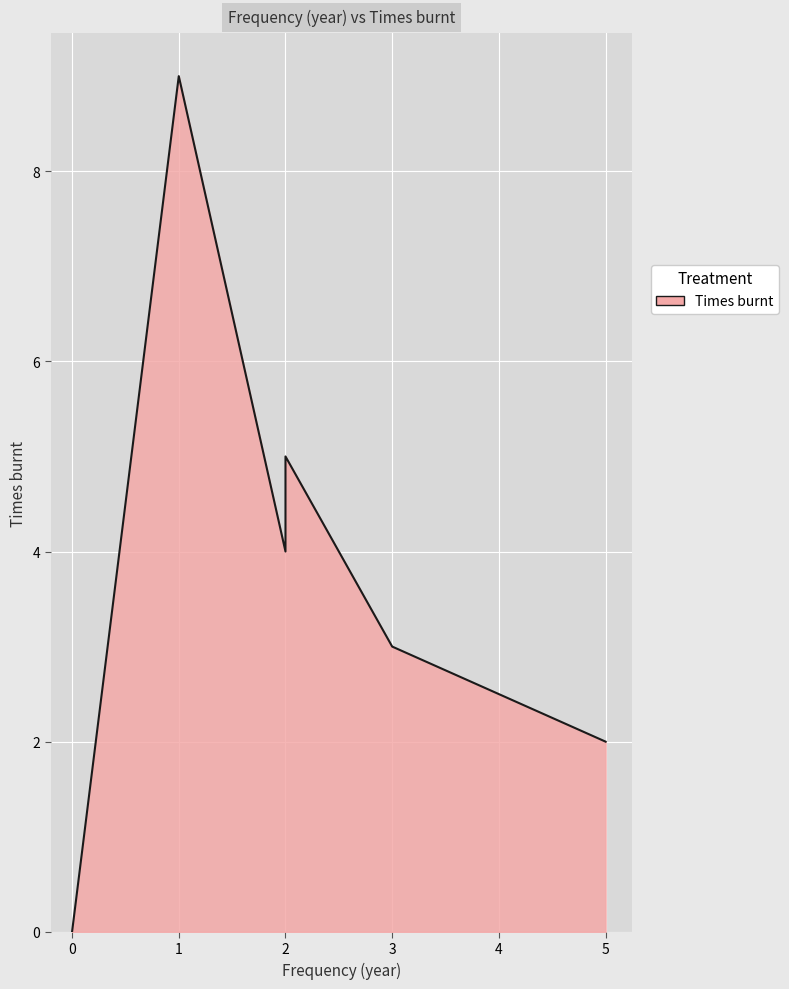

How many values are above zero?

5